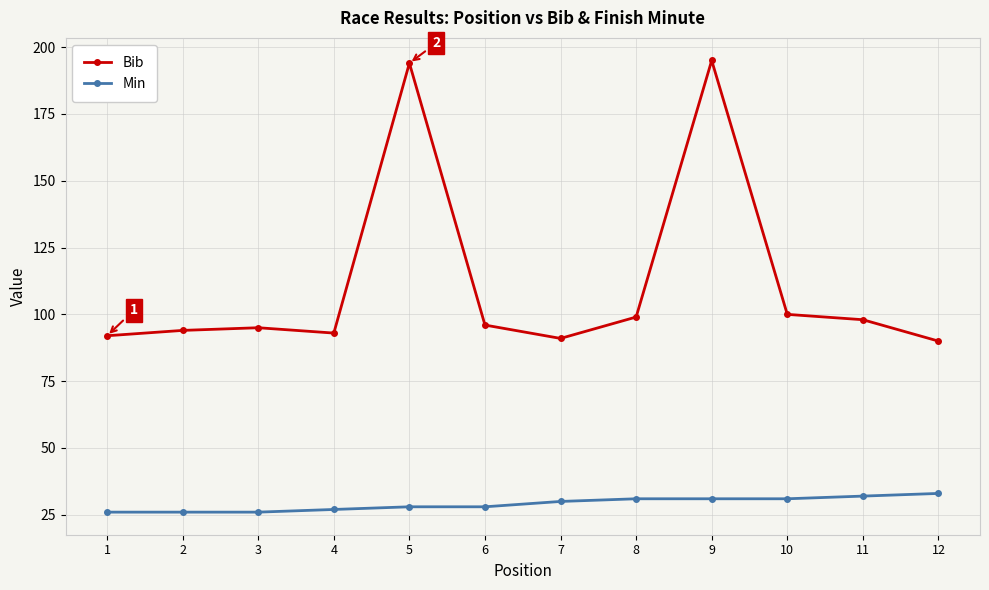

What is the difference between the maximum and minimum values in the Bib series?

105